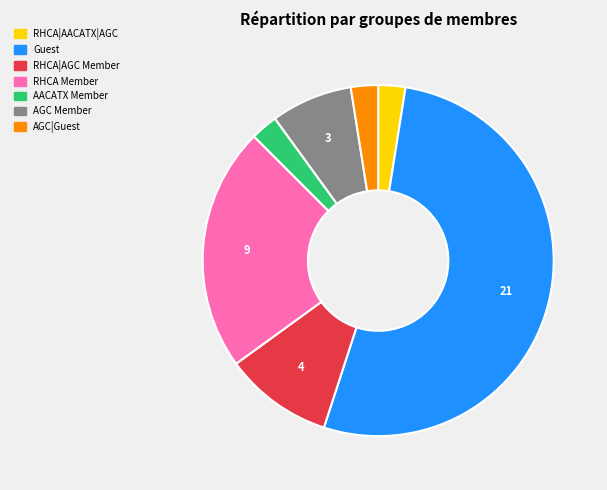

Is there a majority slice in this chart?

Yes